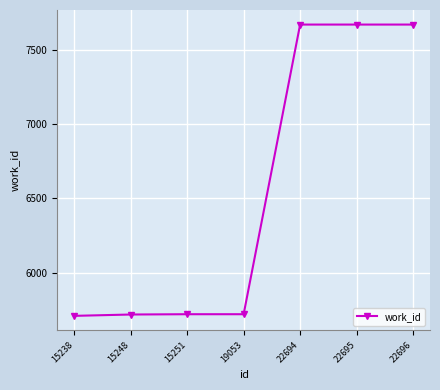

The value at 22696 is 13182. True or false?

False